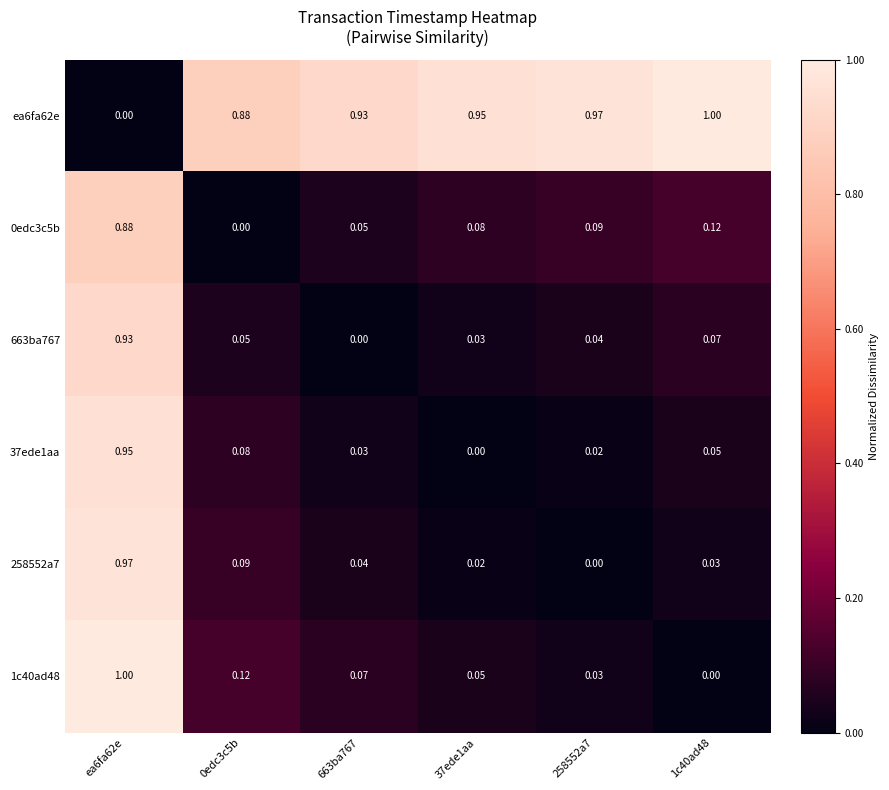

Which series has the largest total across all categories?

ea6fa62e